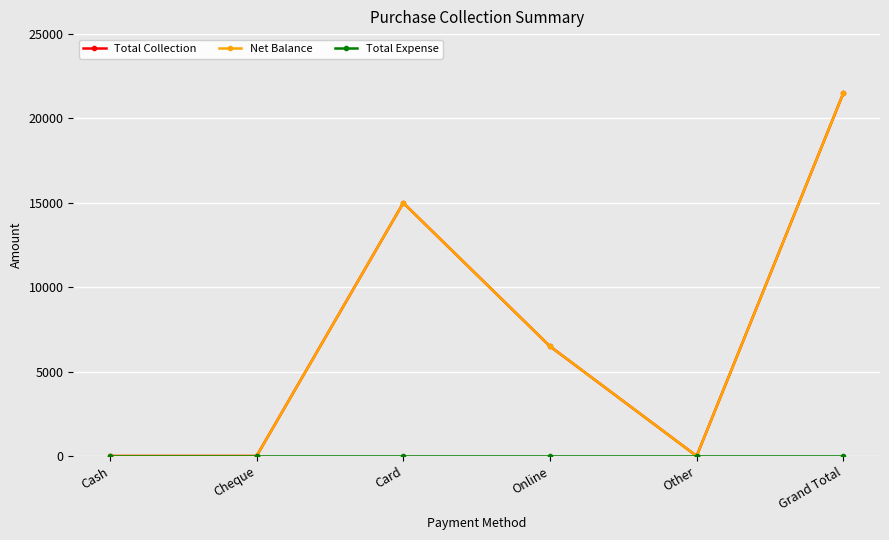

True or false: Total Collection and Net Balance cross at least once.

False